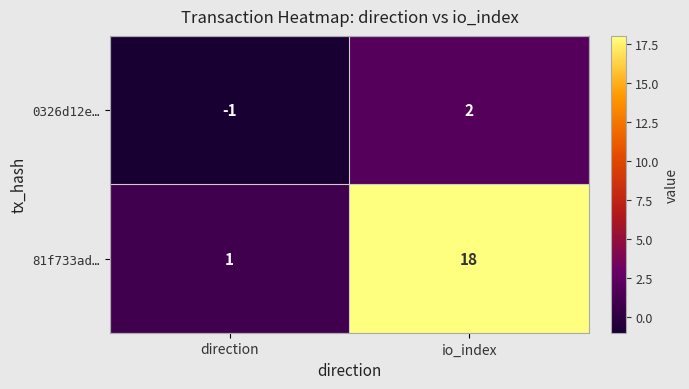

The 0326d12e… series shows 3 at io_index. True or false?

False